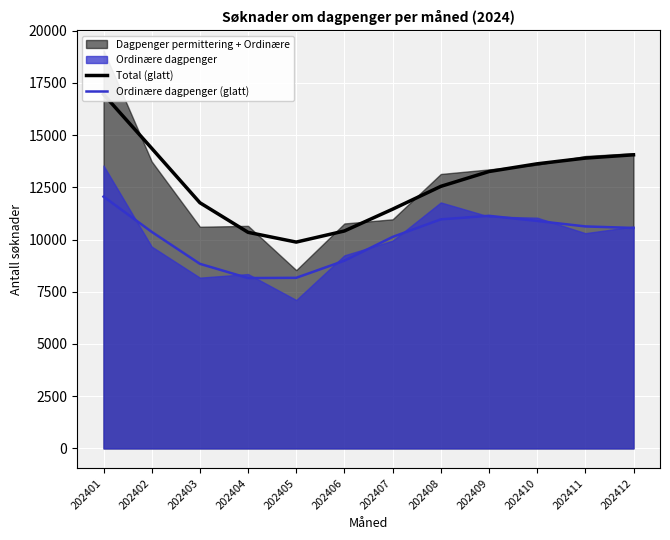

Between 202408 and 202403, which is larger?

202408